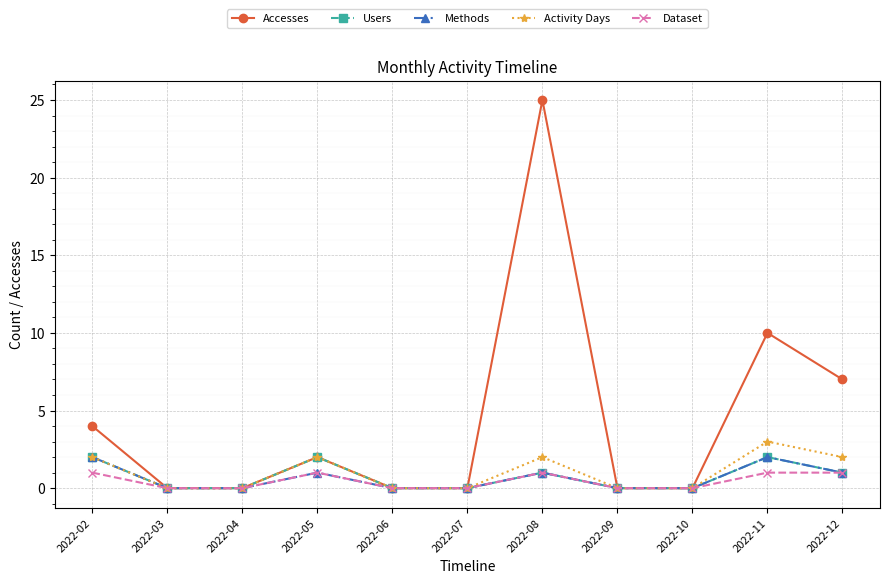

How many distinct data groups are displayed?

5